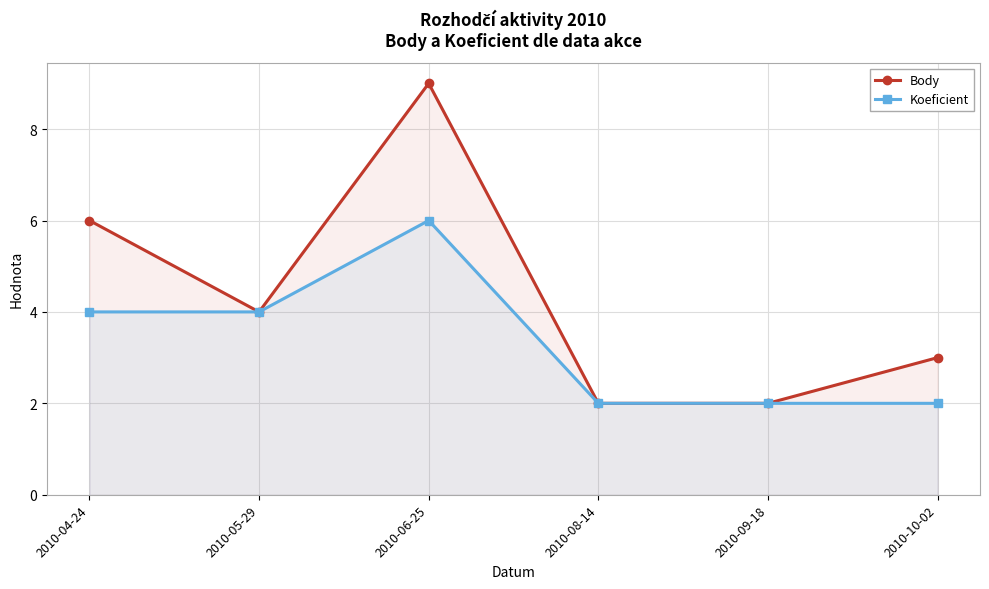

How many interior local peaks does the Body series have?

1